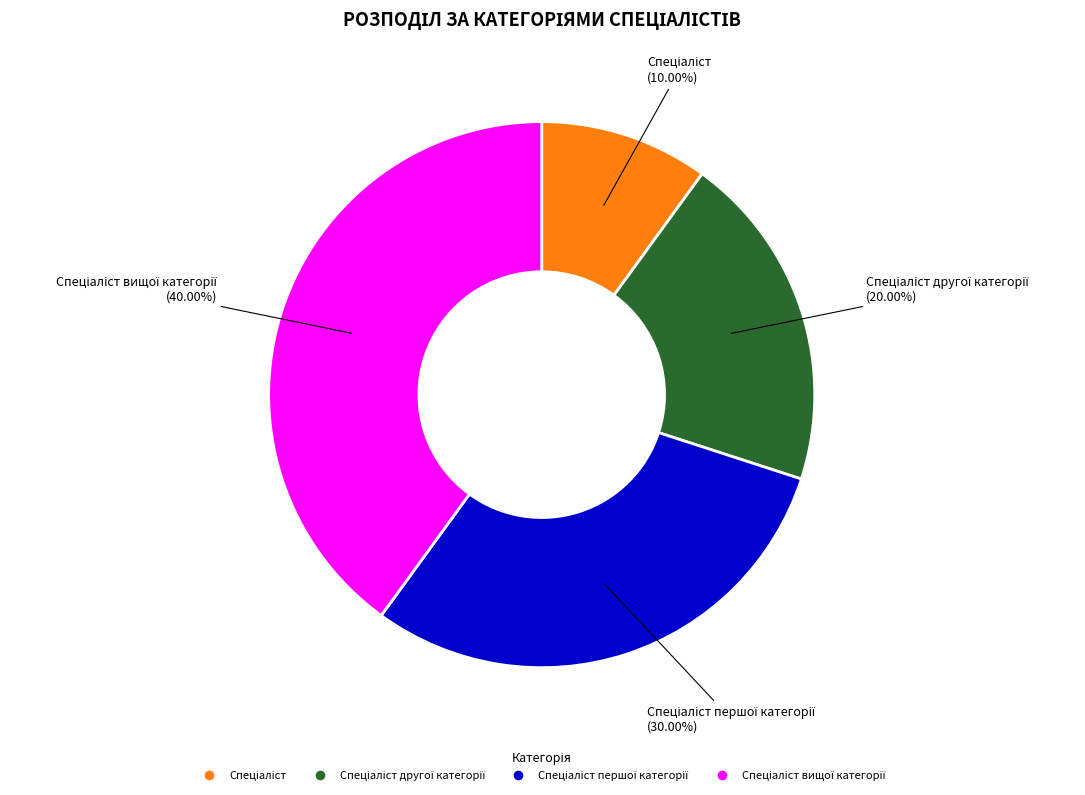

Is there any slice that represents more than half of the pie?

No